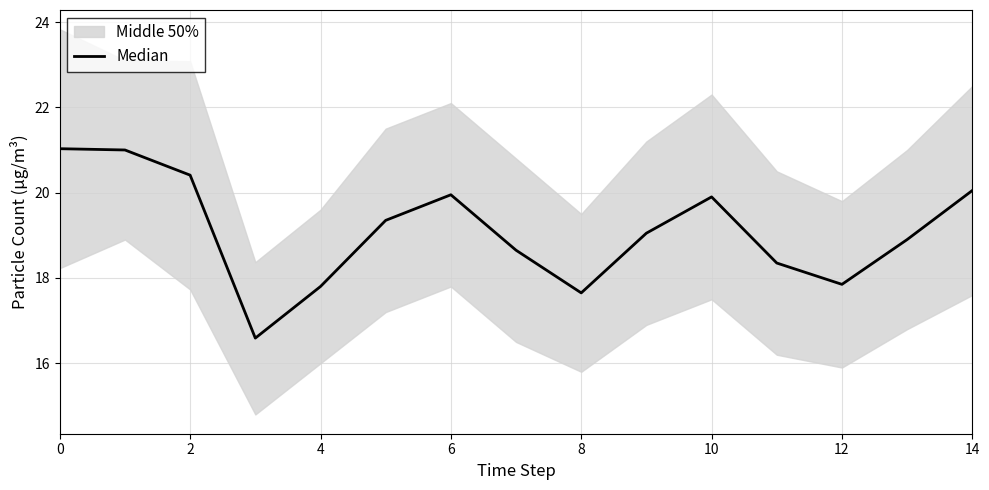

What is the average value?

19.1